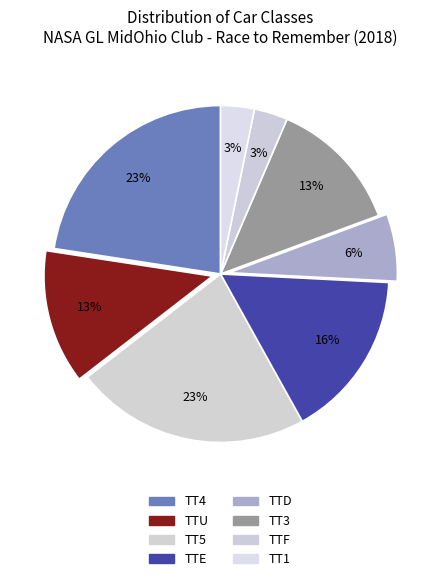

How many segments does this pie chart have?

8